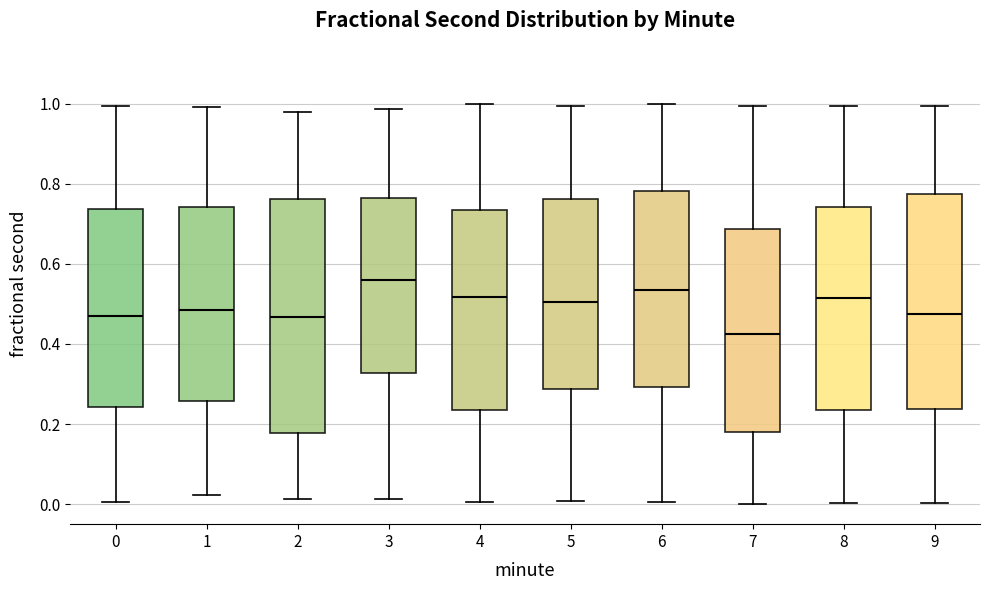

Comparing the boxes themselves (not the whiskers), which one is the tallest?

2